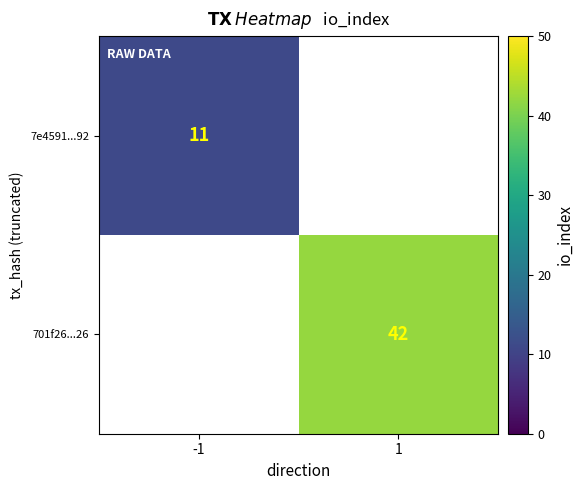

The 7e4591...92 series shows 15 at -1. True or false?

False